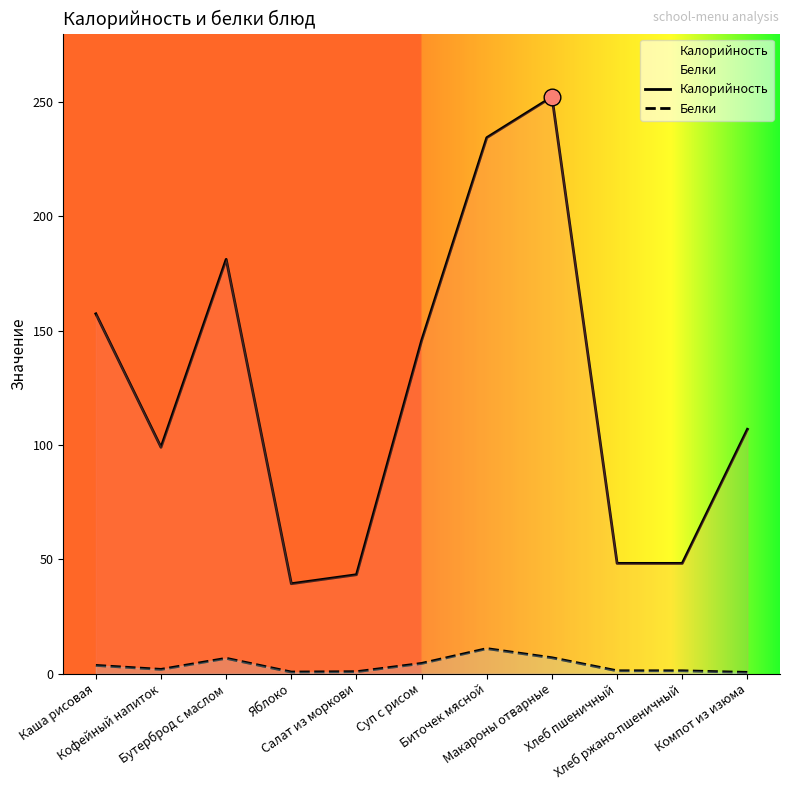

Which series has the widest spread of values?

Калорийность